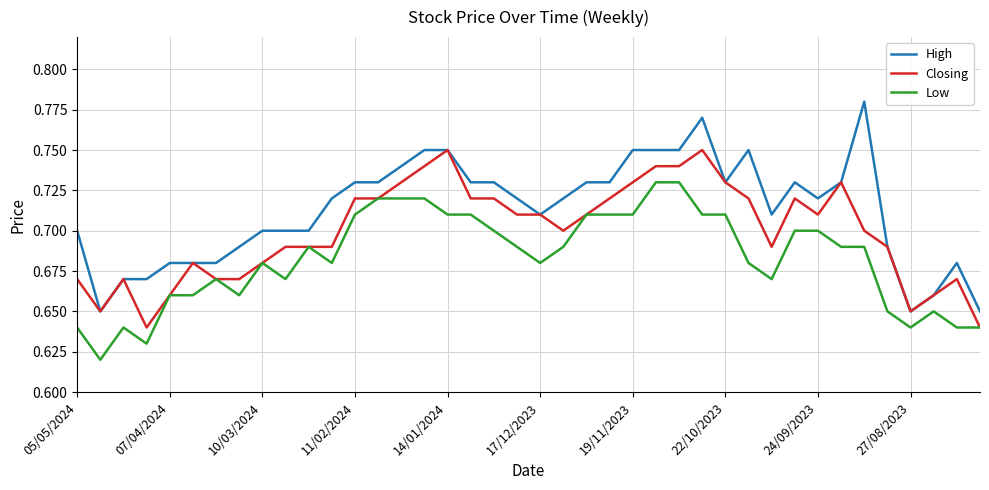

Which series has the largest range (max minus min)?

High